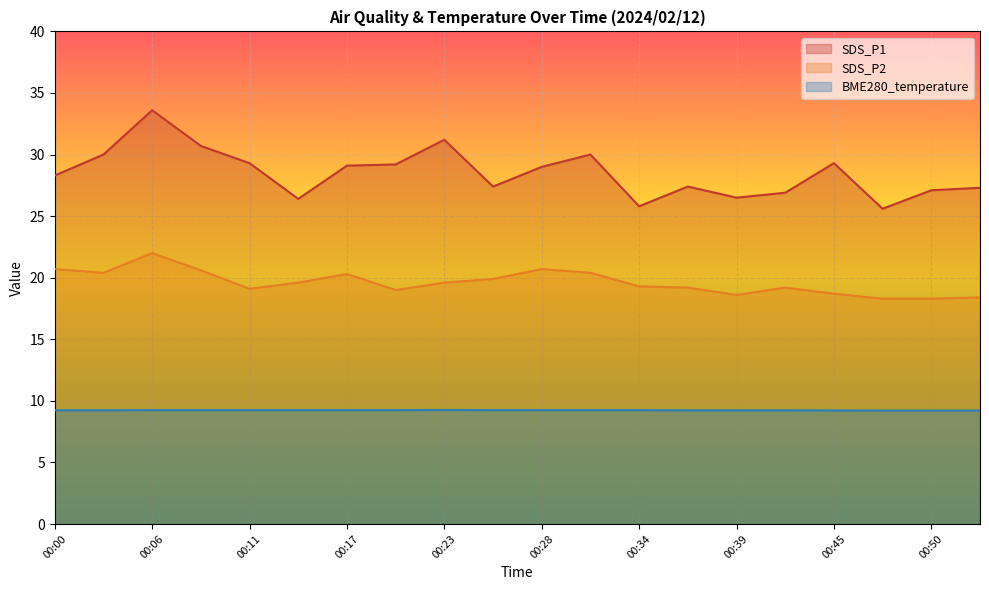

How many distinct data groups are displayed?

3